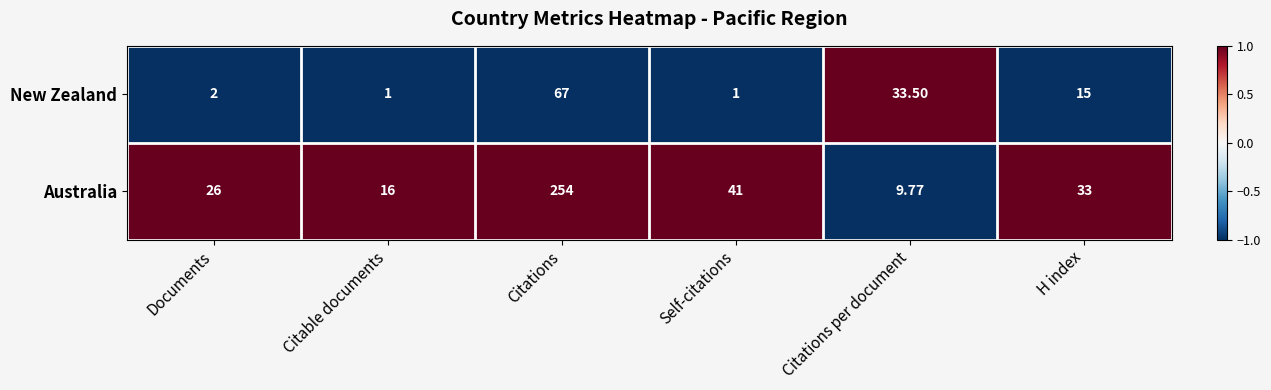

Which series changed the most between Citable documents and H index?

Australia